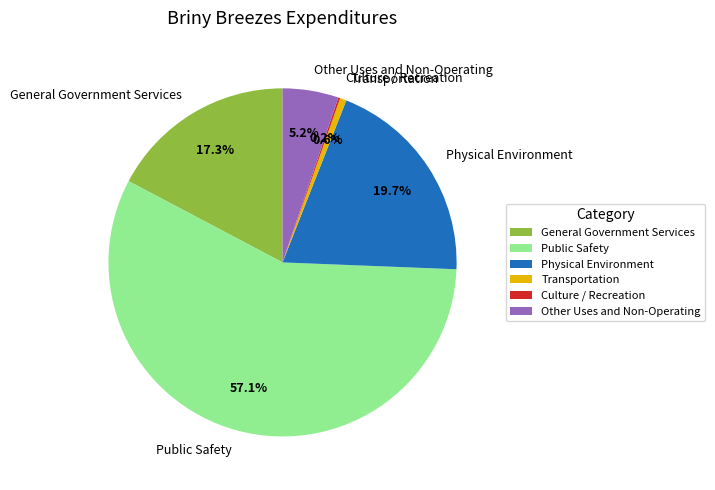

Is the sum of Transportation and Other Uses and Non-Operating greater than half?

No